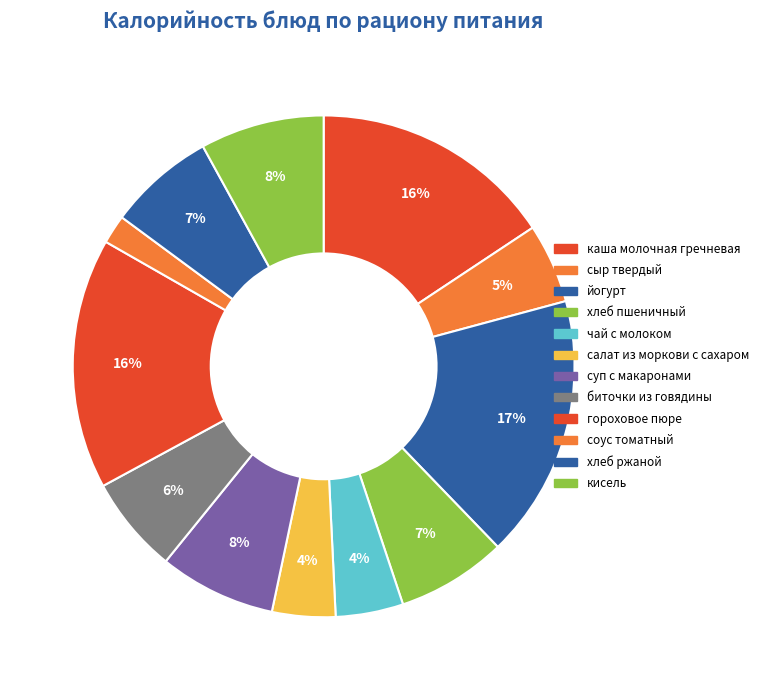

What is the change in value from каша молочная гречневая to кисель?

-154.0